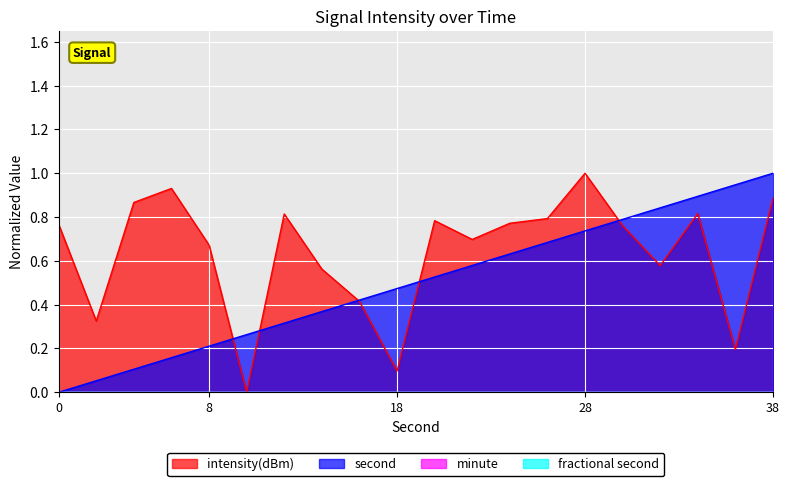

What is the sum of all intensity(dBm) values?

12.7